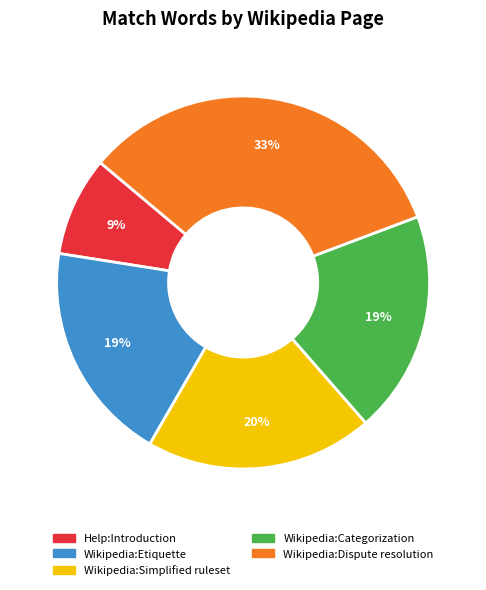

Does Wikipedia:Dispute resolution represent more than half of the total?

No